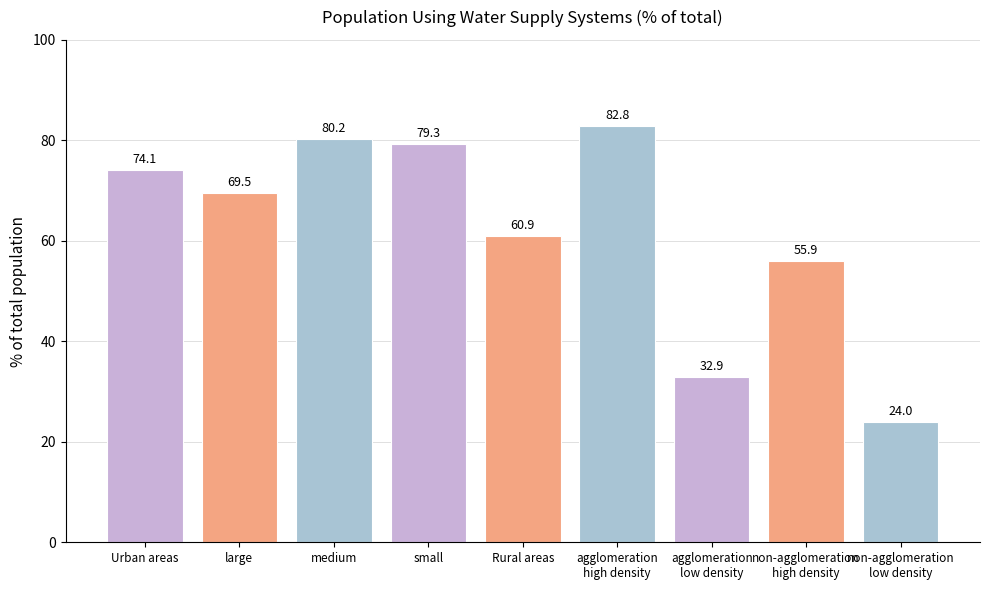

Which has a higher value, Rural areas or small?

small